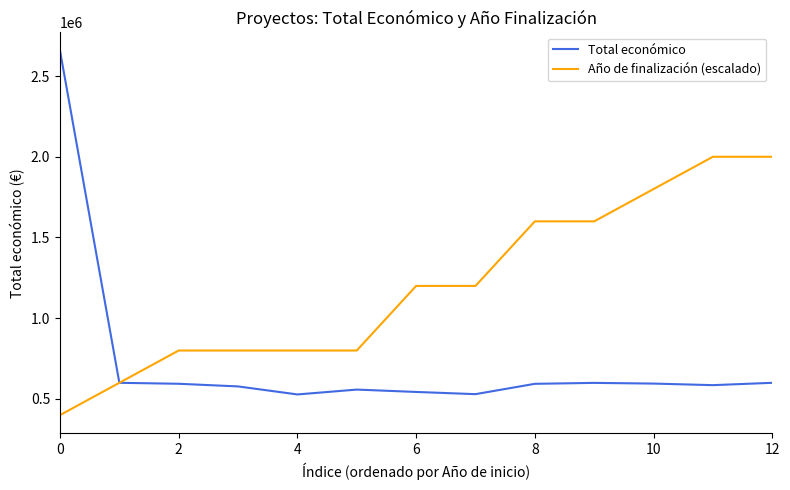

What is the highest value of the Año de finalización (escalado) series?

2000000